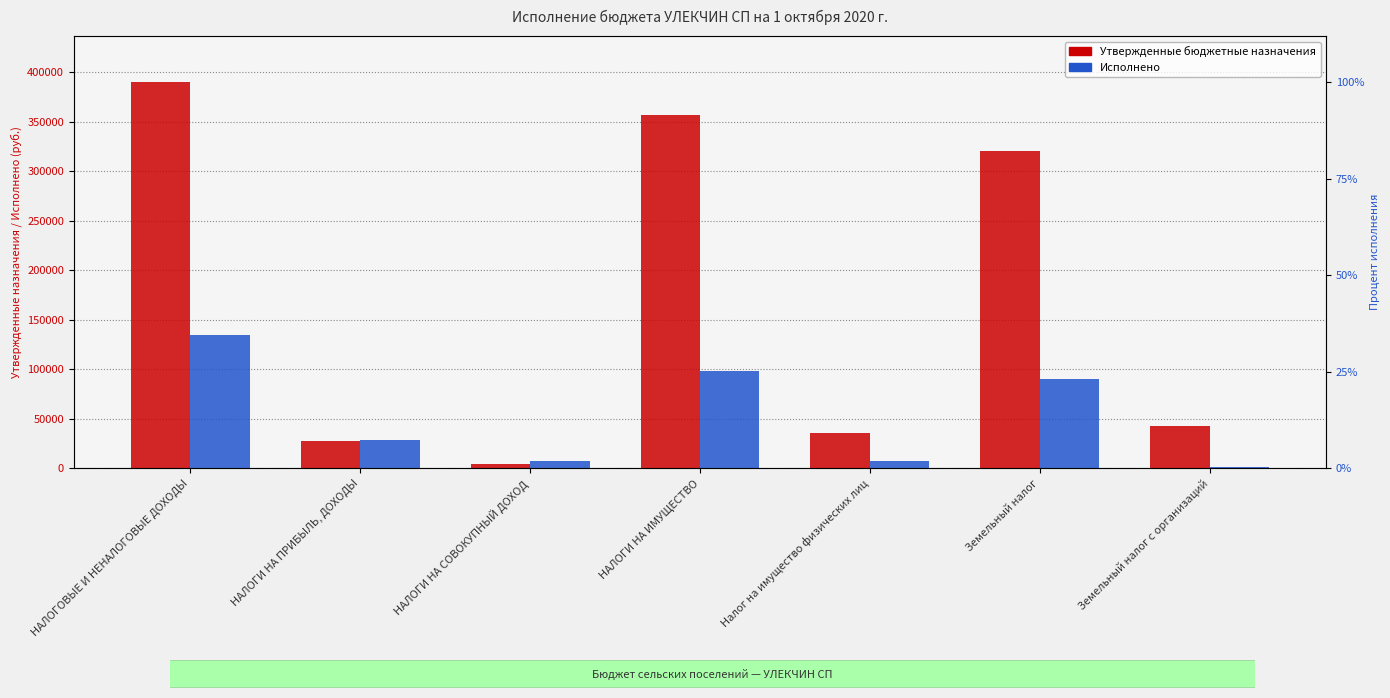

Which has a higher value, НАЛОГИ НА ПРИБЫЛЬ, ДОХОДЫ or НАЛОГИ НА СОВОКУПНЫЙ ДОХОД?

НАЛОГИ НА ПРИБЫЛЬ, ДОХОДЫ